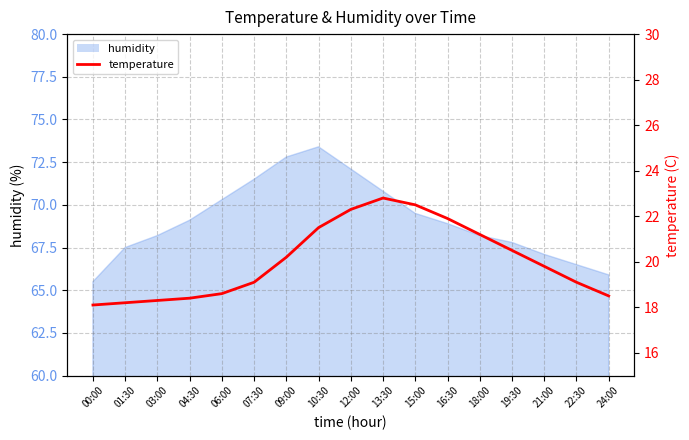

What is the label of the 6th point from the left?

07:30